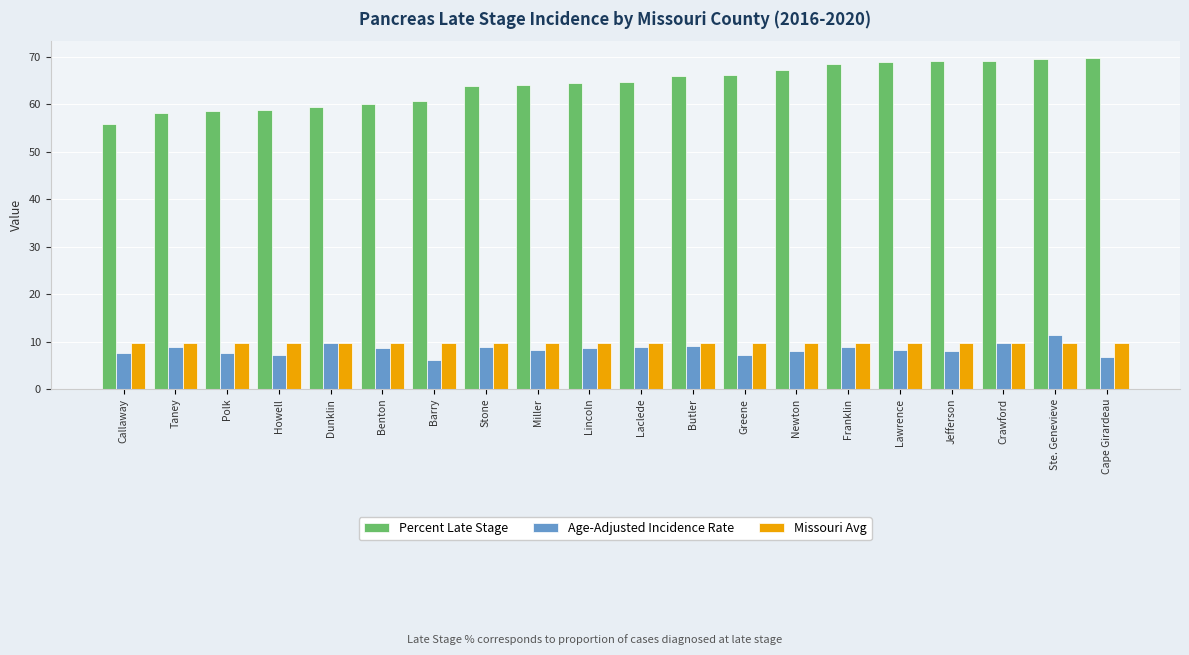

Which series has the widest spread of values?

Percent Late Stage